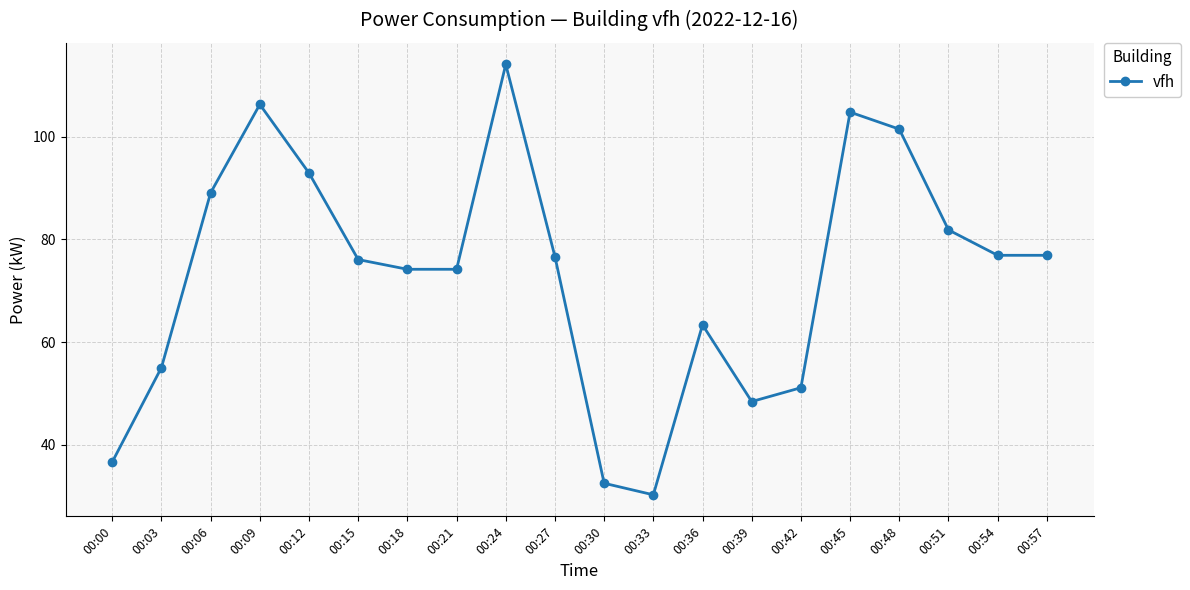

What value does the data have at 00:54?

76.9